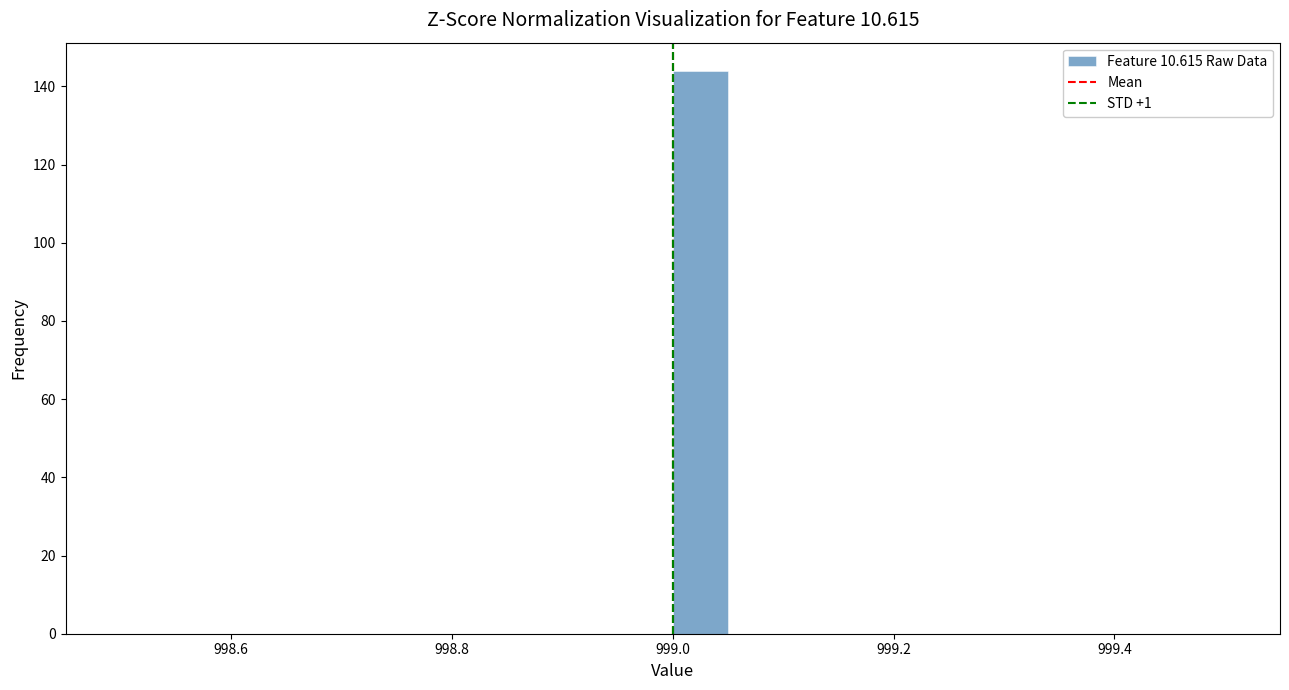

Around what value on the x-axis is the tallest bar? Give the approximate position of its centre, as read against the axis.

999.02